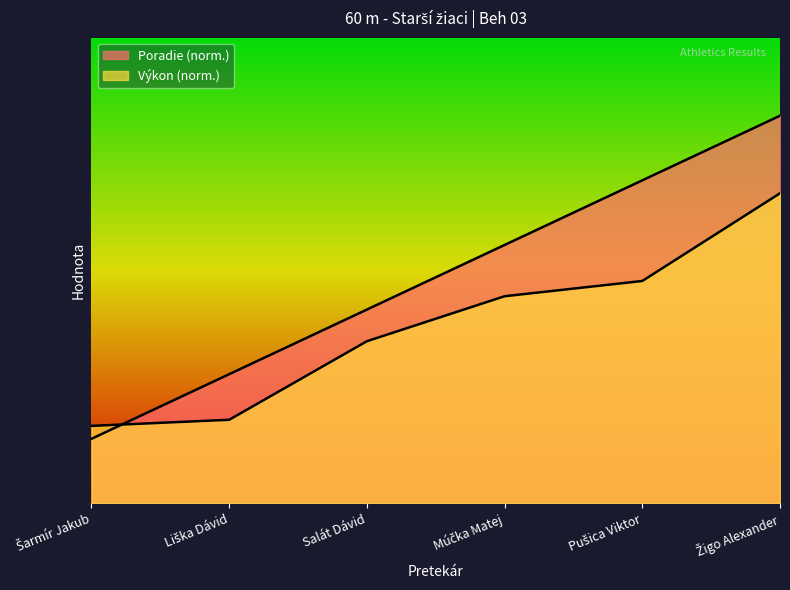

Which series changed the most between Salát Dávid and Pušica Viktor?

Poradie